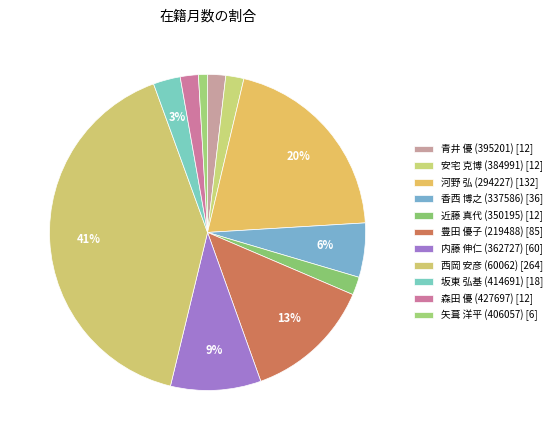

Which slice is the smallest?

矢葺 洋平 (406057)